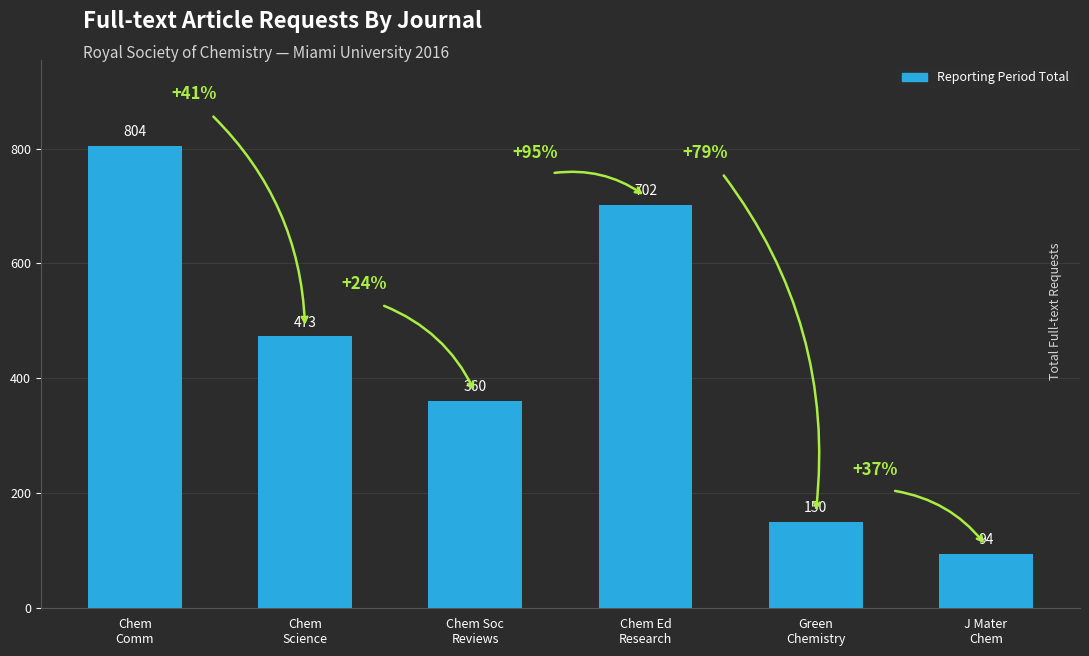

Rank the categories by value from lowest to highest.

J Mater
Chem, Green
Chemistry, Chem Soc
Reviews, Chem
Science, Chem Ed
Research, Chem
Comm